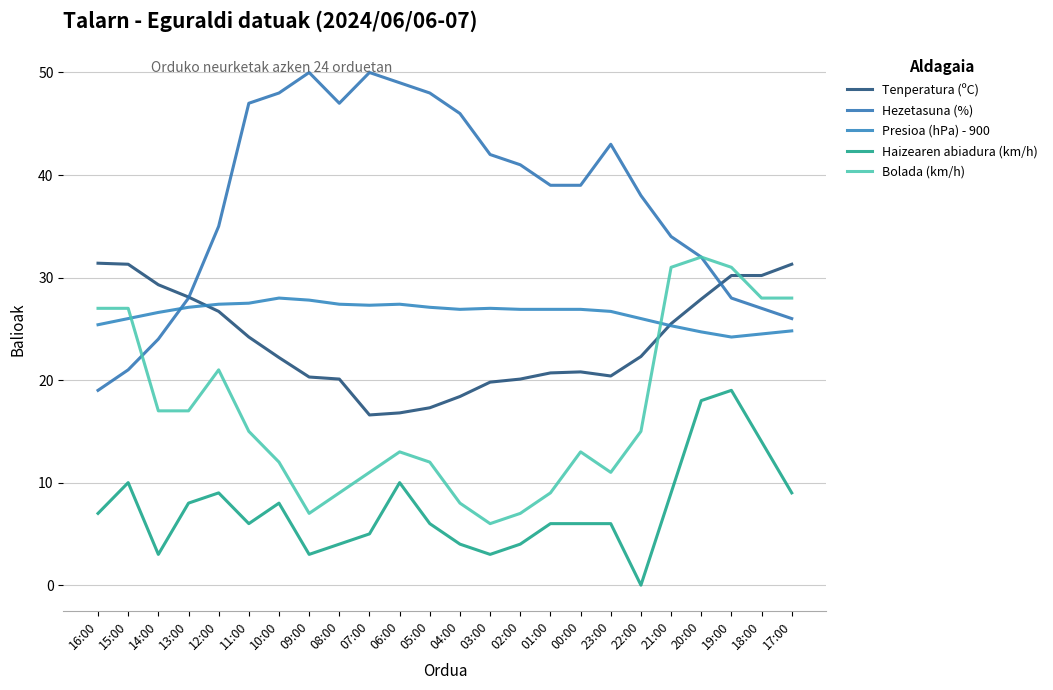

The Hezetasuna (%) series shows 20.7 at 20:00. True or false?

False